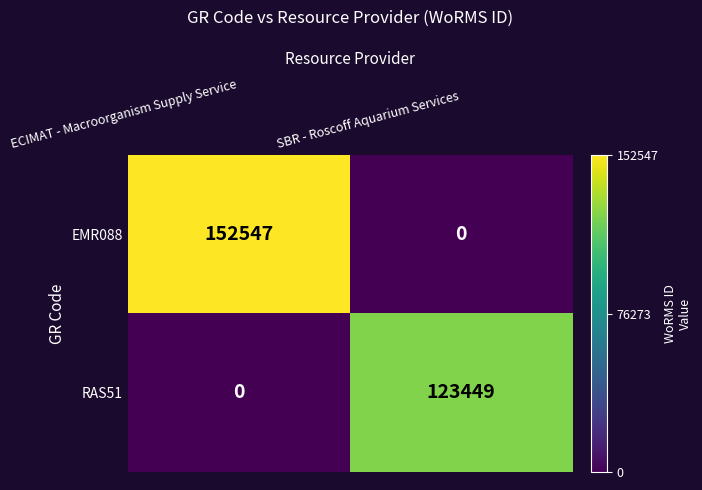

What is the sum of the EMR088 values at ECIMAT - Macroorganism Supply Service and SBR - Roscoff Aquarium Services?

152547